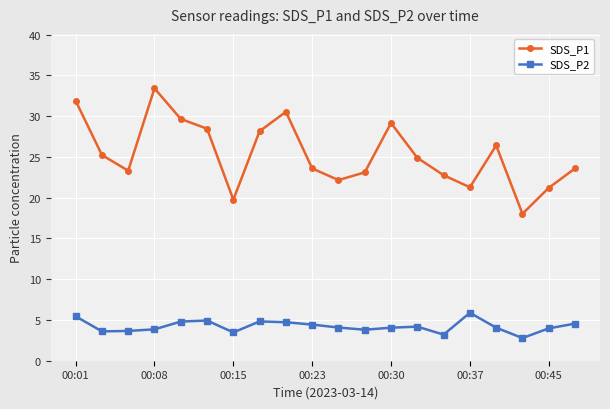

How many data points in SDS_P1 are above 24?

10